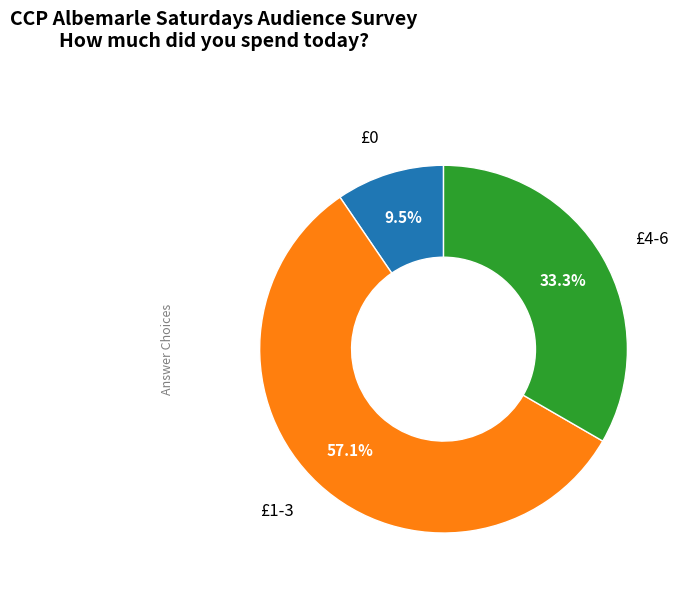

To the nearest percent, what portion does £4-6 represent?

33%